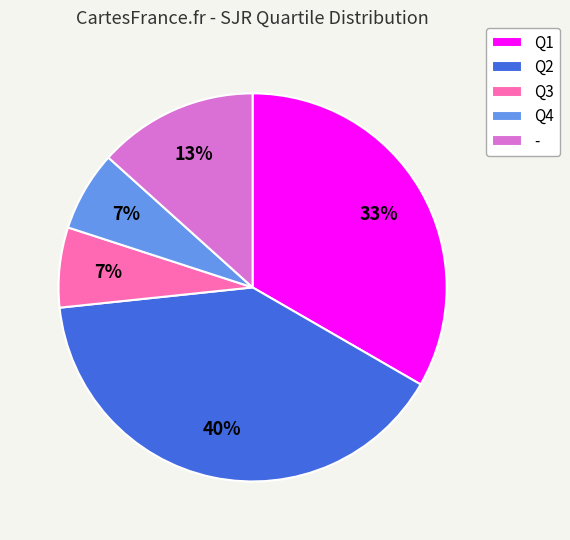

Combined, do Q2 and Q4 account for over 50%?

No